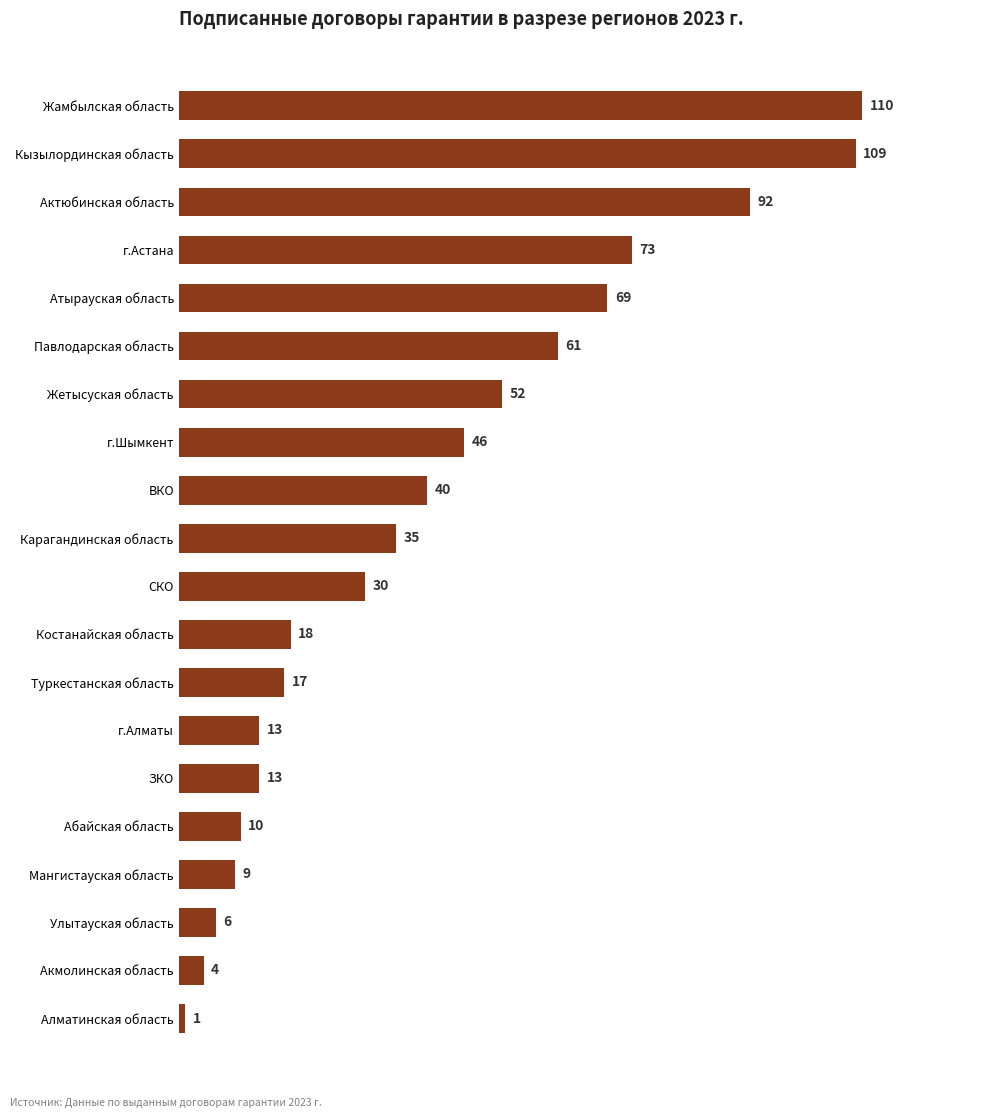

Is it true that the value at г.Шымкент is 20?

False